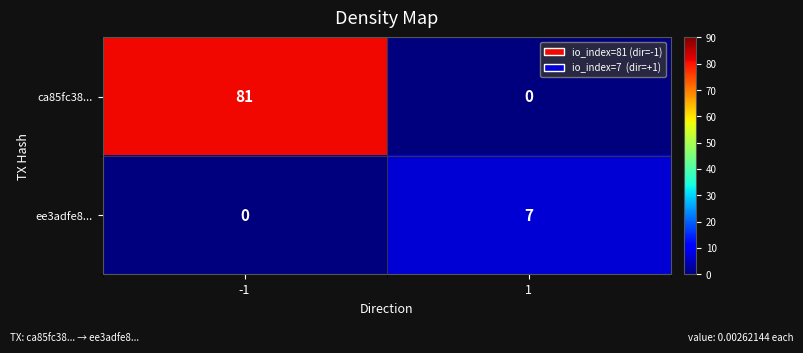

Read the ee3adfe8... value at 1.

7